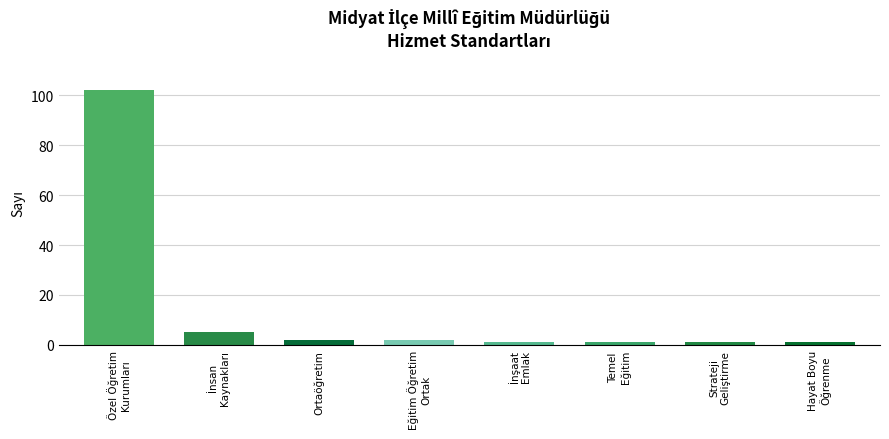

Reading left to right, extract all data points from this chart.

102	5	2	2	1	1	1	1